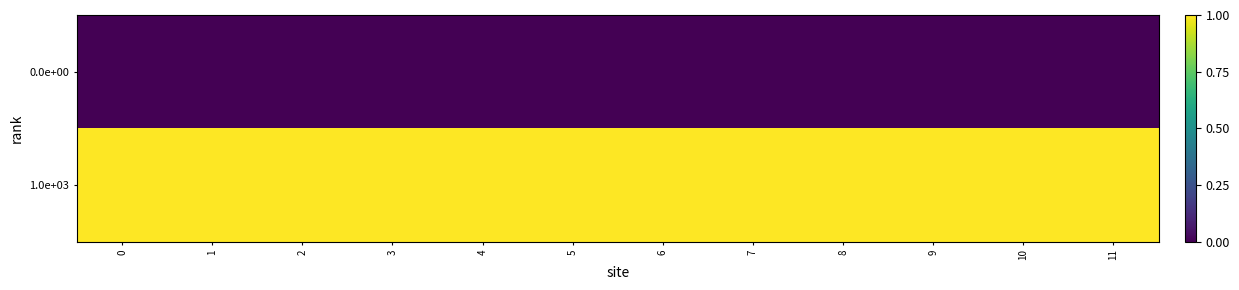

Rank the series by their maximum value, from lowest to highest.

0.0e+00, 1.0e+03